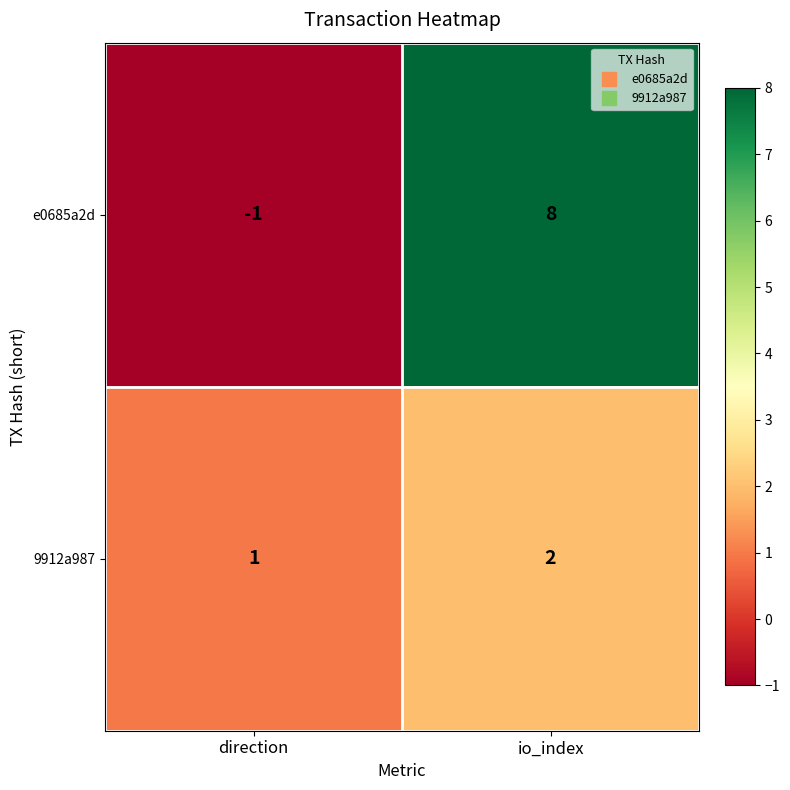

Rank the series by their average value, from highest to lowest.

e0685a2d, 9912a987